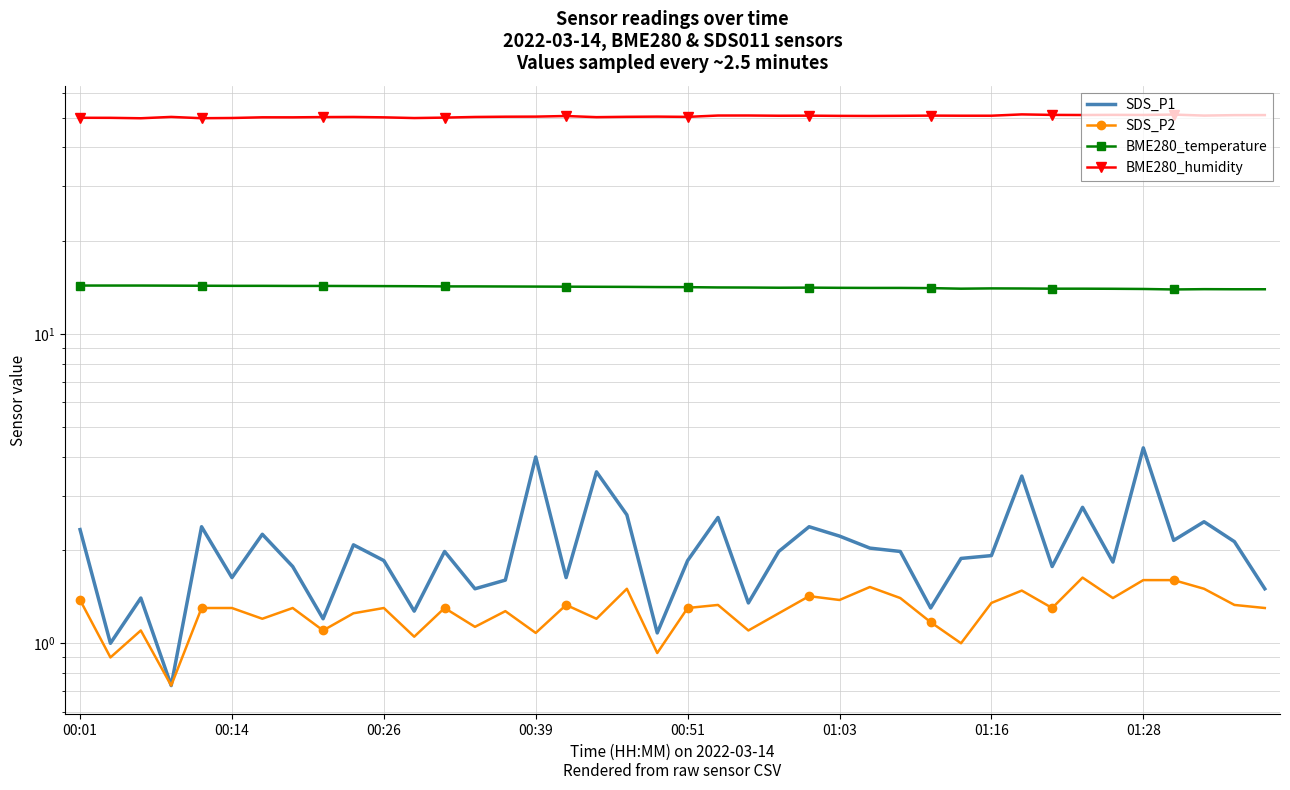

True or false: BME280_humidity has a value of 24.0 at 34.

False